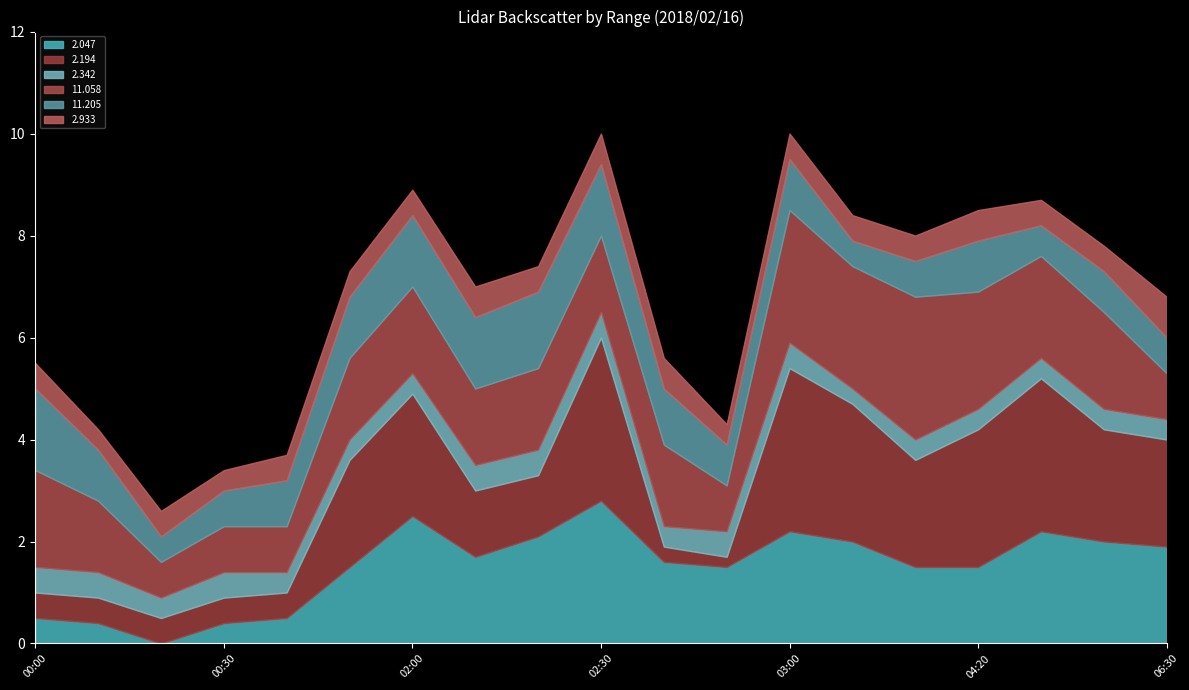

In 11.205, how many points are higher than both neighbors (excluding endpoints)?

4